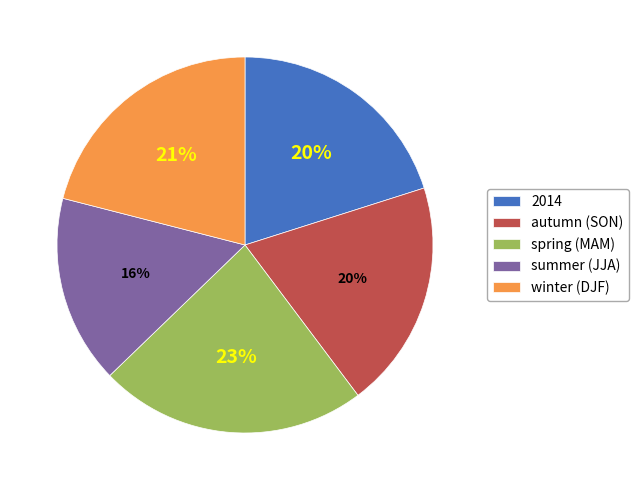

To the nearest percent, what percentage of the pie is spring (MAM)?

23%